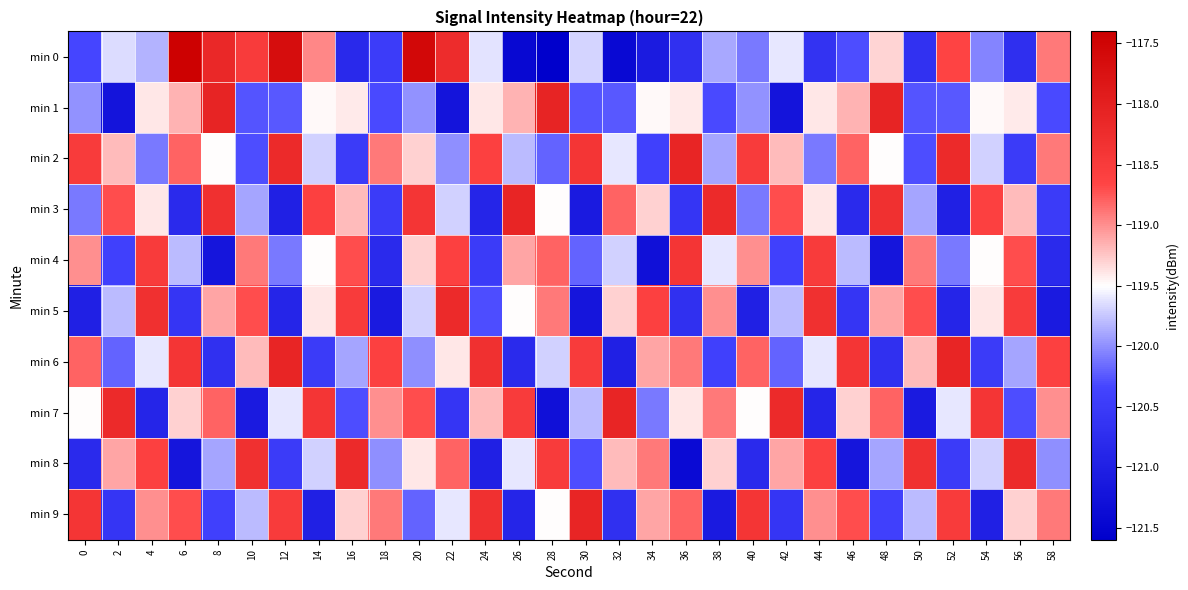

At which category is the sum across all series the highest?

20